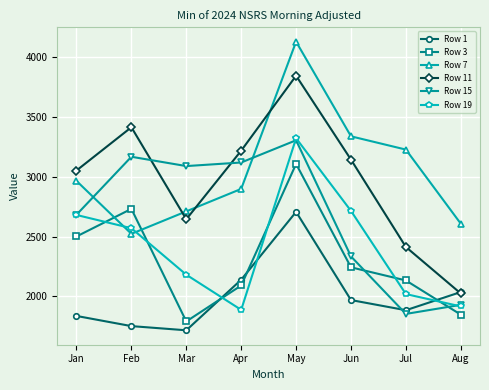

Reading left to right, what are all the values shown in this chart?

Row 1: Jan=1836	Feb=1751	Mar=1716	Apr=2139	May=2707	Jun=1969	Jul=1884	Aug=2036
Row 3: Jan=2501	Feb=2732	Mar=1790	Apr=2091	May=3108	Jun=2243	Jul=2133	Aug=1847
Row 7: Jan=2966	Feb=2523	Mar=2711	Apr=2899	May=4131	Jun=3339	Jul=3228	Aug=2608
Row 11: Jan=3053	Feb=3415	Mar=2645	Apr=3219	May=3846	Jun=3144	Jul=2413	Aug=2024
Row 15: Jan=2683	Feb=3168	Mar=3090	Apr=3120	May=3306	Jun=2334	Jul=1853	Aug=1929
Row 19: Jan=2681	Feb=2570	Mar=2181	Apr=1887	May=3323	Jun=2715	Jul=2019	Aug=1916